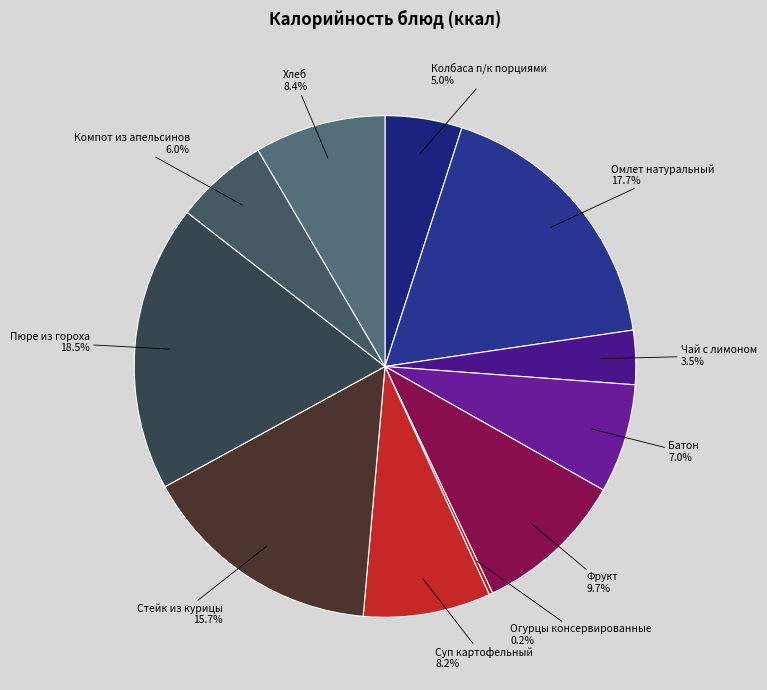

The Компот из апельсинов slice represents 6% of the pie. True or false?

True